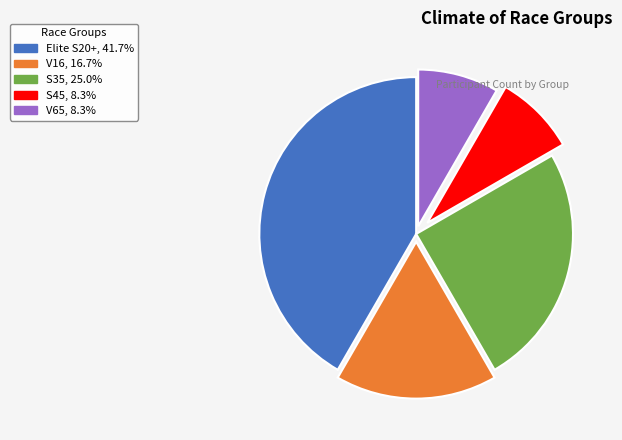

Between S45 and S35, which is larger?

S35